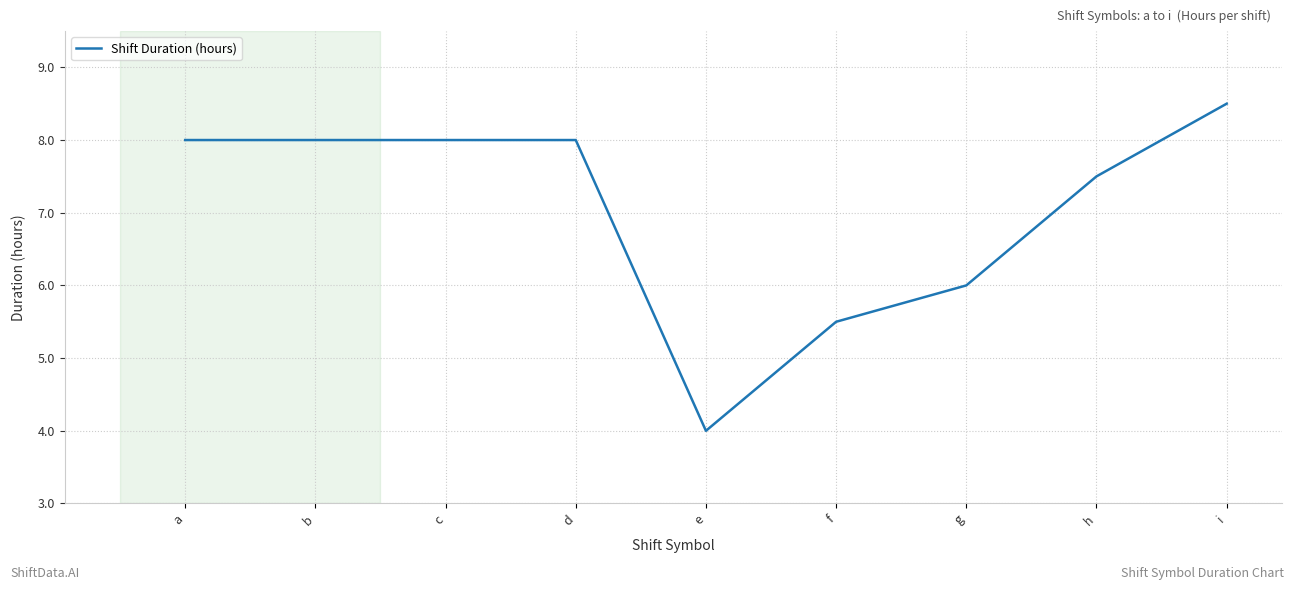

Which category has the lowest value across all series?

e